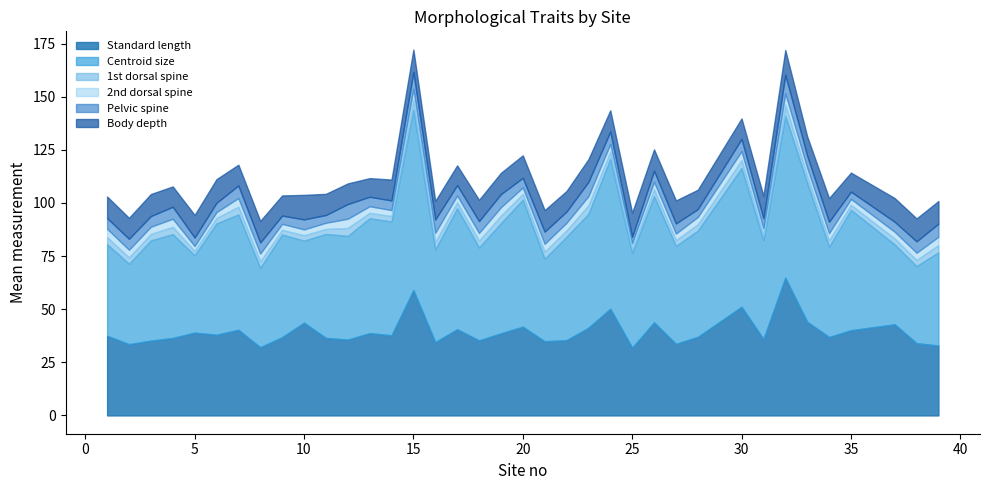

At which category is the sum across all series the highest?

15